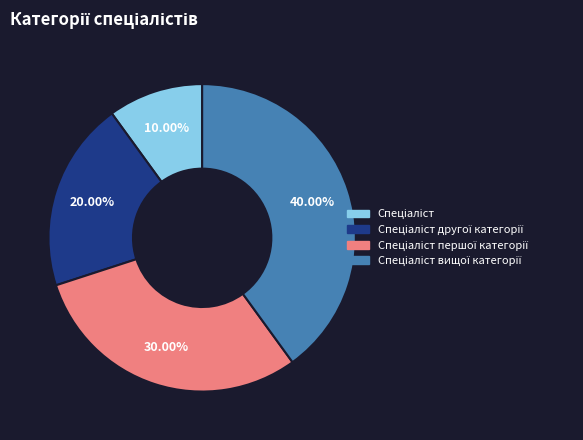

Does any single category account for the majority?

No